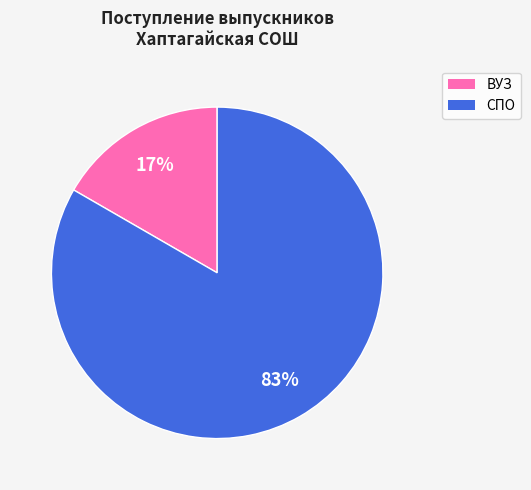

How many slices are in this pie chart?

2